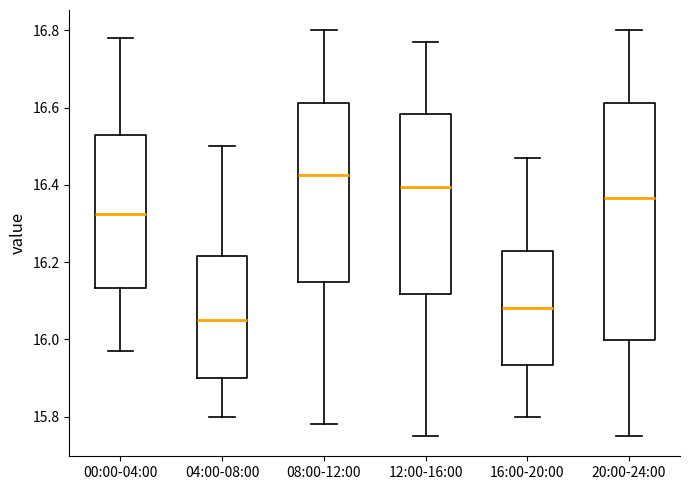

Which box is the tallest, from its lower edge to its upper edge?

20:00-24:00